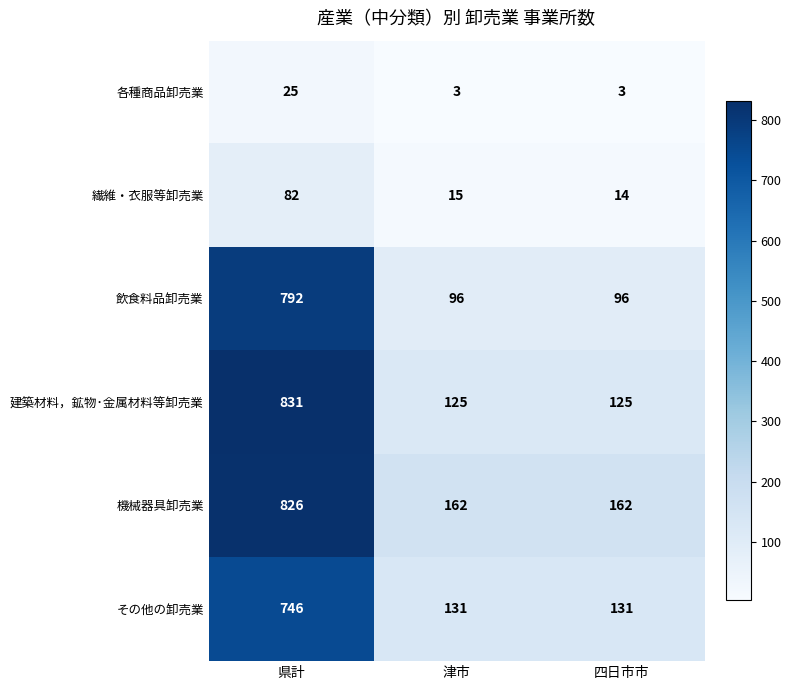

Which series has the largest total across all categories?

機械器具卸売業